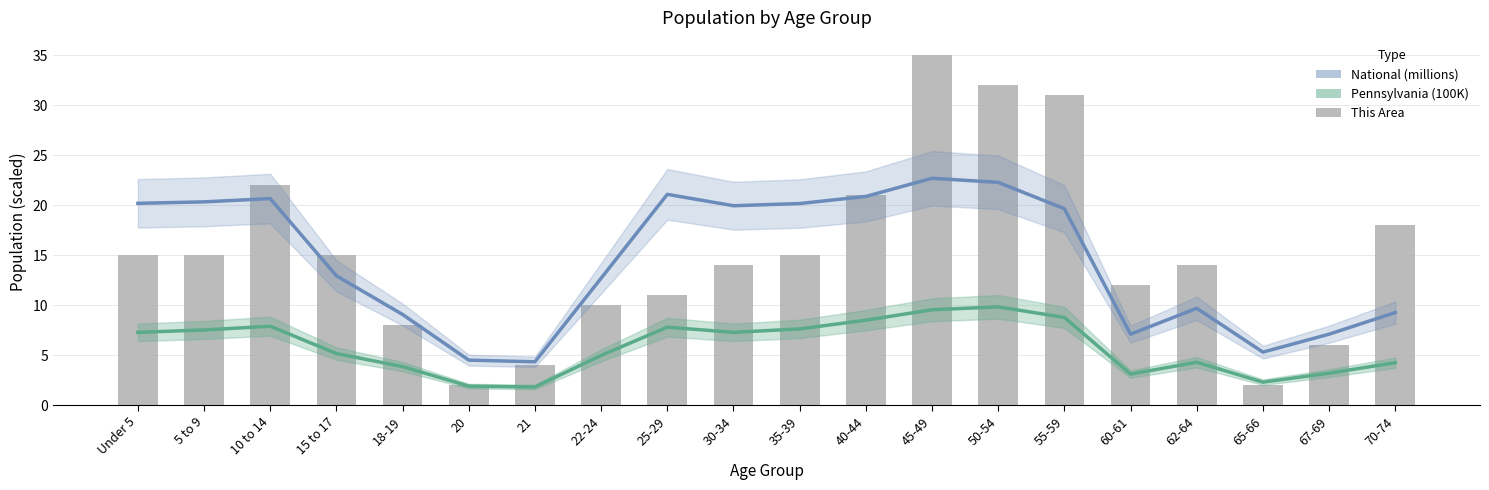

What is the label of the 8th bar from the right?

45-49